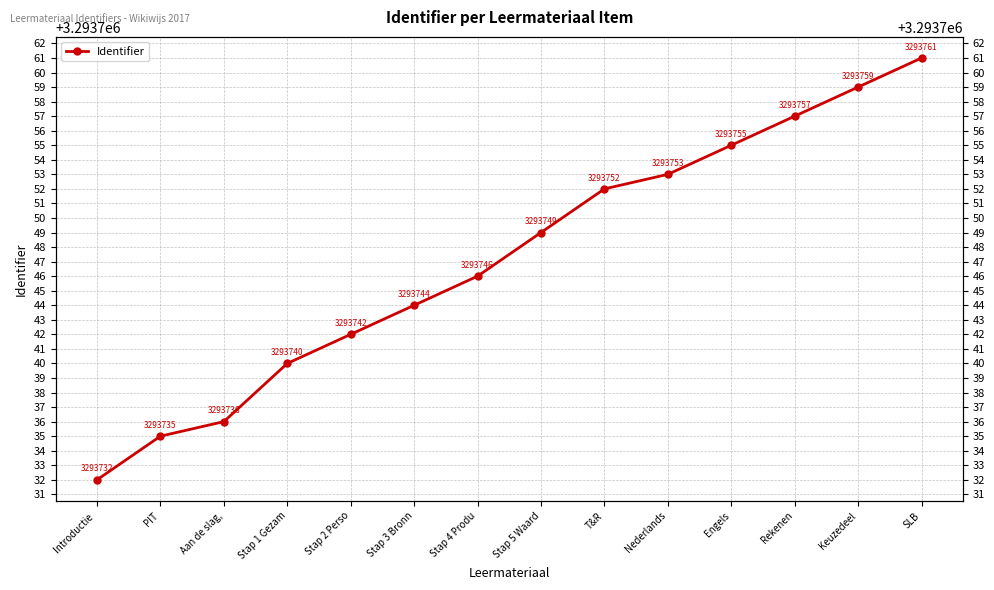

Where does the data first go above 3293749?

T&R